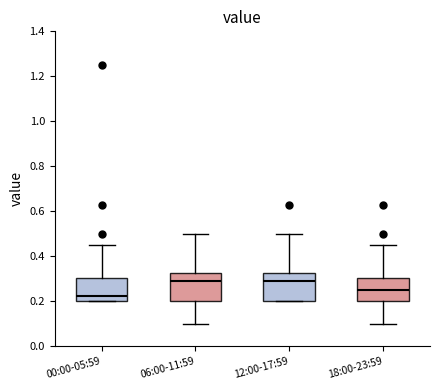

Reading left to right, transcribe this box plot: for each box, give where its median line is, the range the box spans, and where its two whiskers end, as read against the y-axis. The values are not printed on the chart, so give them approximately, as read against the axis.

00:00-05:59: median 0.22, box 0.20 to 0.30, whiskers 0.20 to 0.46
06:00-11:59: median 0.30, box 0.20 to 0.32, whiskers 0.10 to 0.50
12:00-17:59: median 0.30, box 0.20 to 0.32, whiskers 0.20 to 0.50
18:00-23:59: median 0.26, box 0.20 to 0.30, whiskers 0.10 to 0.46